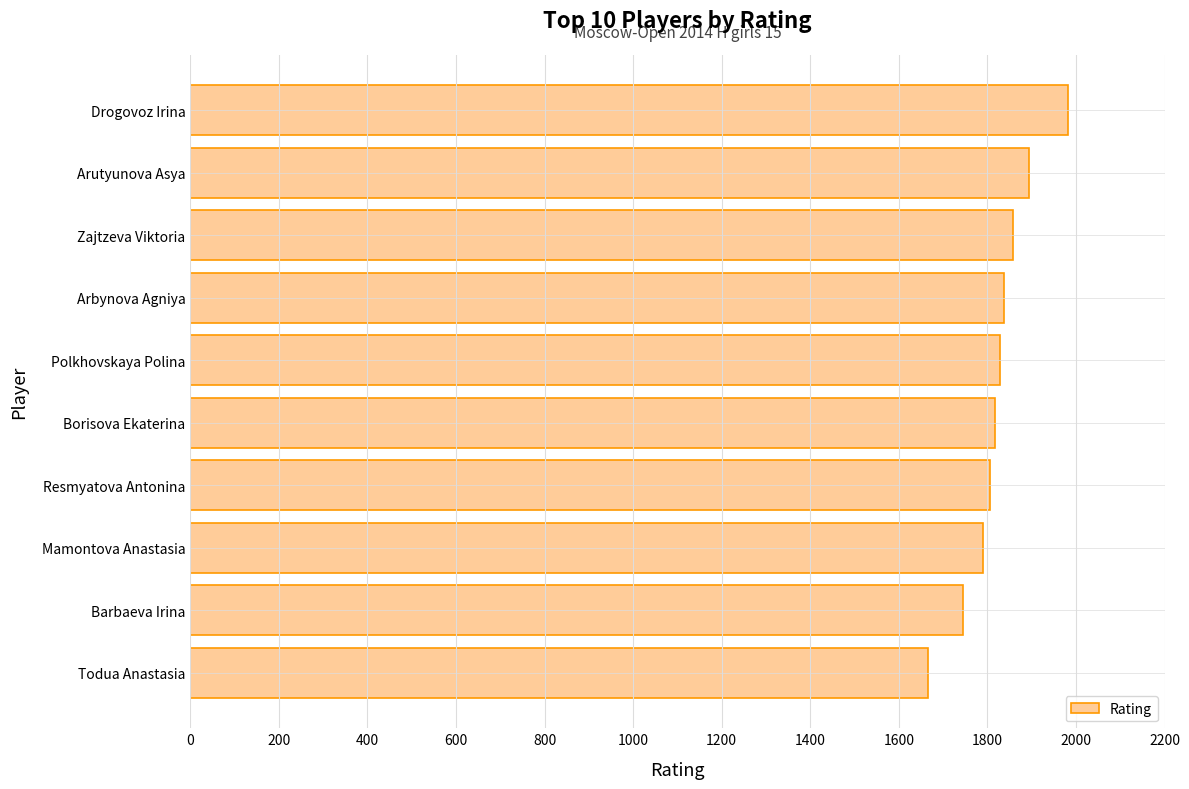

Count the number of categories in the chart.

10